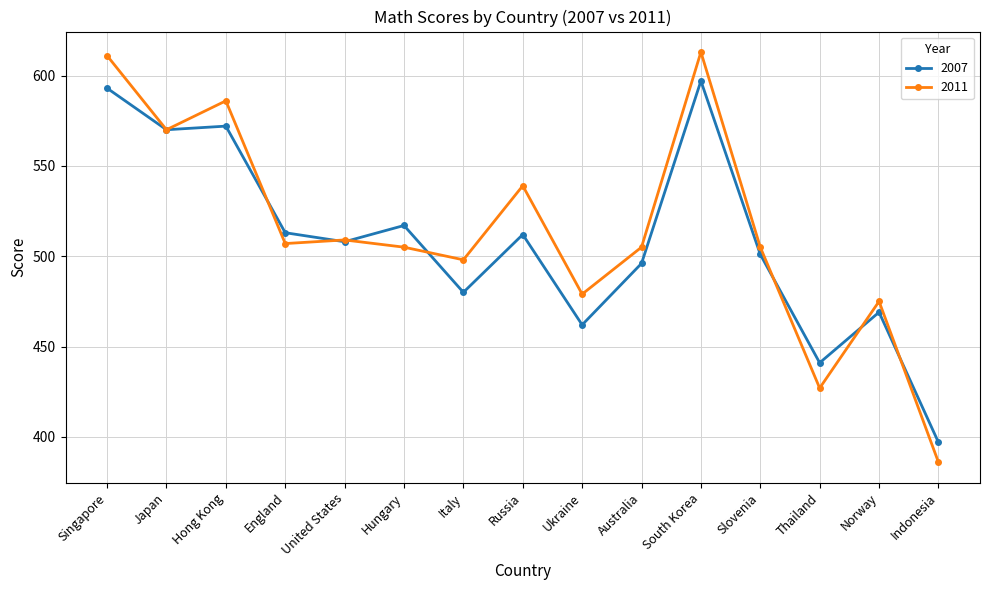

True or false: 2007 and 2011 intersect in this chart.

True